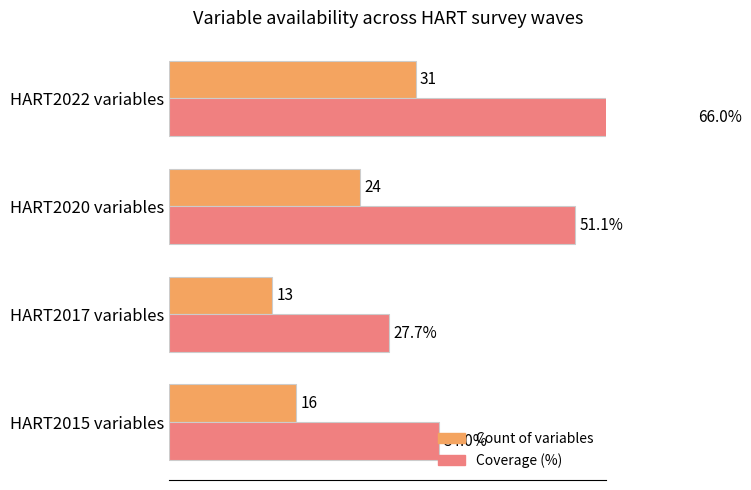

Between HART2015 variables and HART2020 variables, which series saw the biggest shift?

Coverage (%)